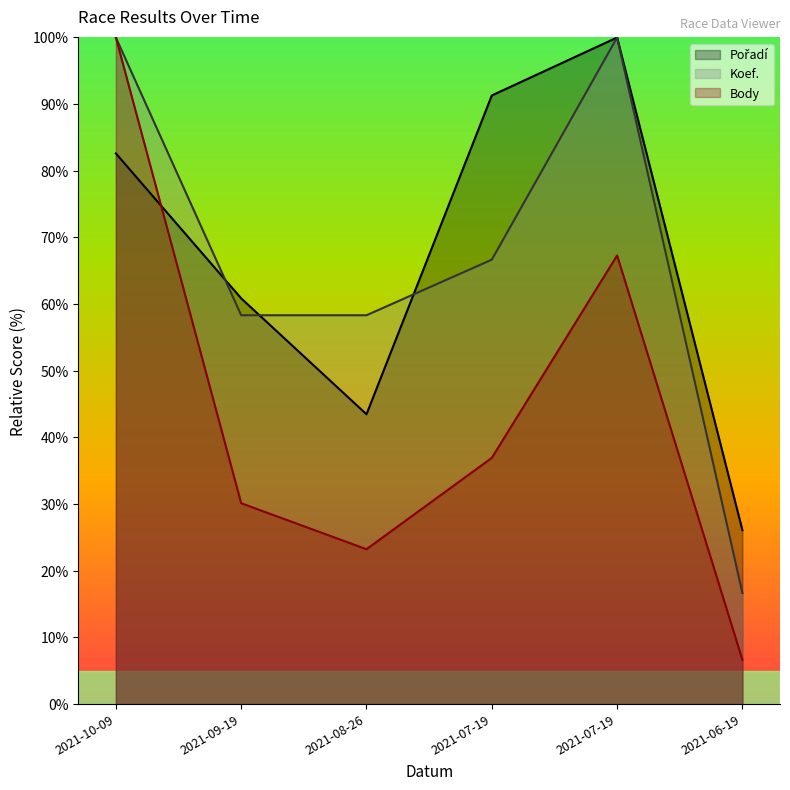

True or false: Body has a value of 117.3 at 2021-07-19.

False